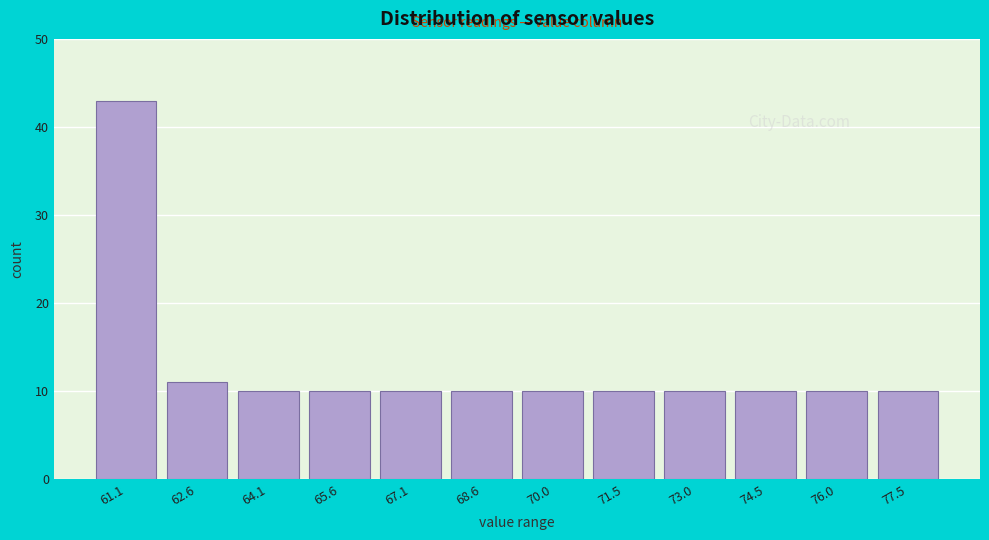

Reading left to right, list all the values displayed in this chart.

43	11	10	10	10	10	10	10	10	10	10	10